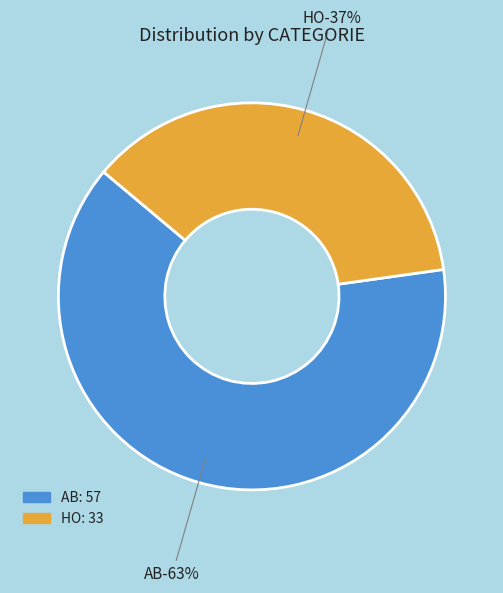

What percentage is the AB slice, to the nearest percent?

63%